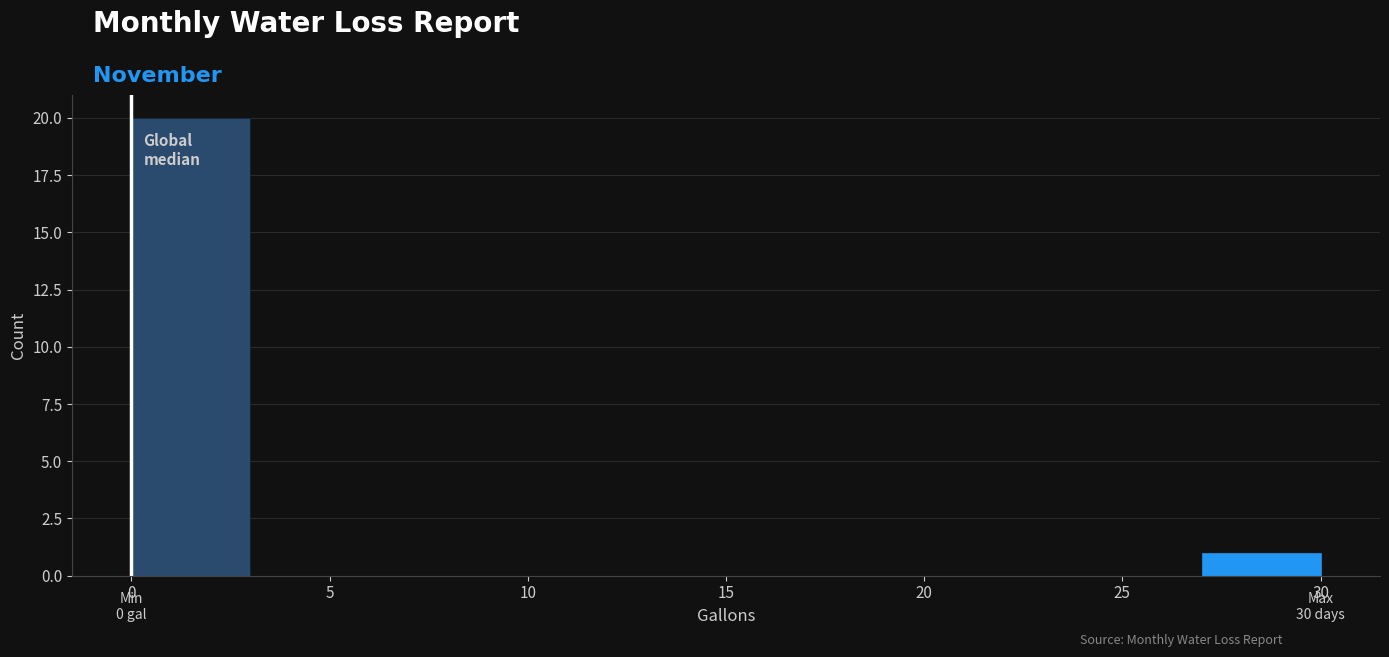

Which range on the x-axis has the tallest bar?

0 to 3